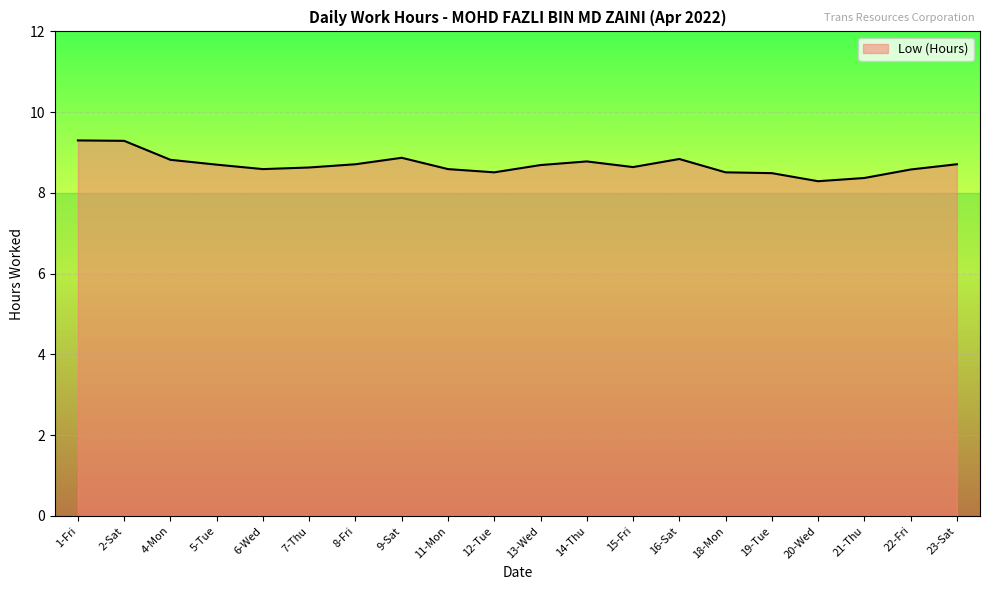

Which has a higher value, 1-Fri or 16-Sat?

1-Fri